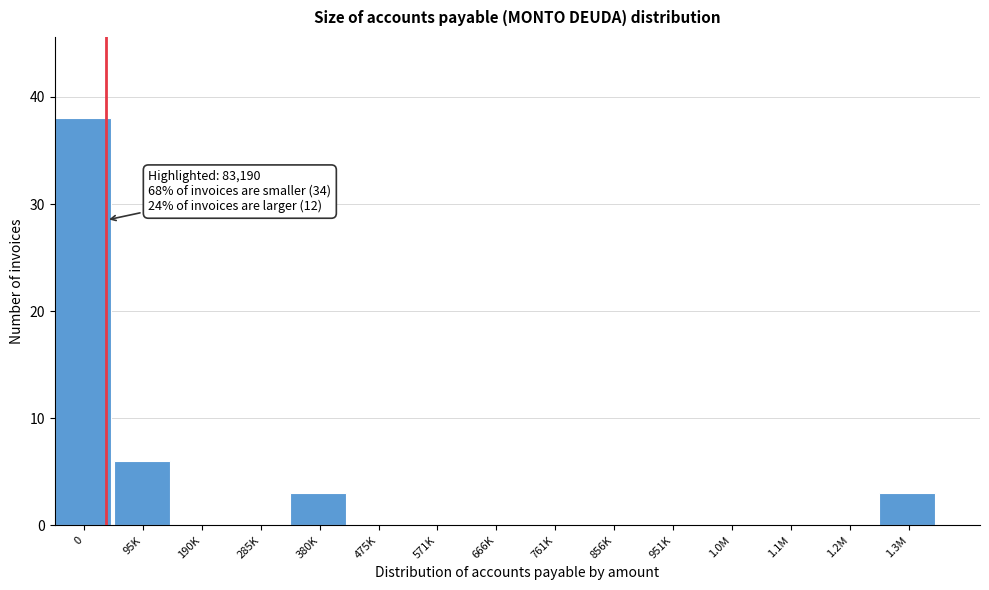

Reading left to right, list all the values displayed in this chart.

0=38	95K=6	190K=0	285K=0	380K=3	475K=0	571K=0	666K=0	761K=0	856K=0	951K=0	1.0M=0	1.1M=0	1.2M=0	1.3M=3